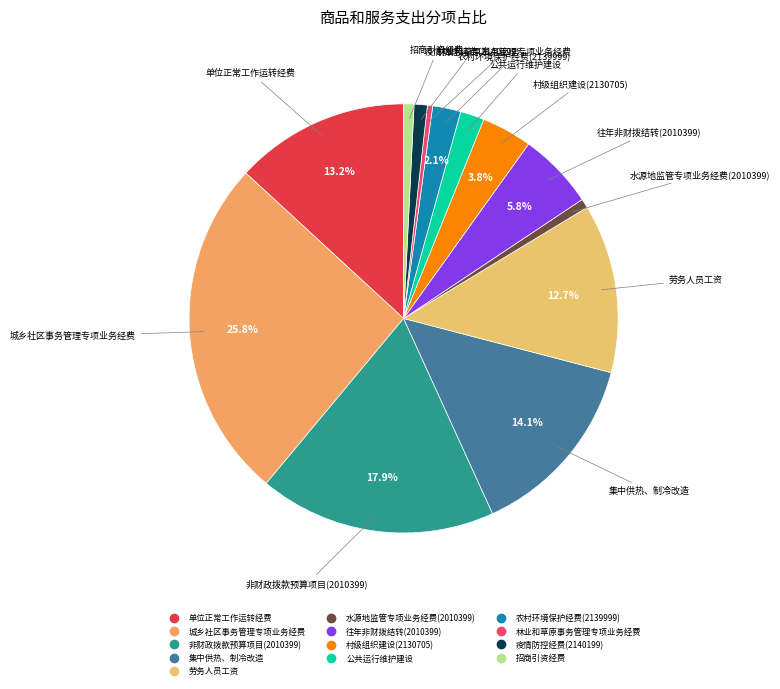

Is the sum of 水源地监管专项业务经费(2010399) and 疫情防控经费(2140199) greater than half?

No